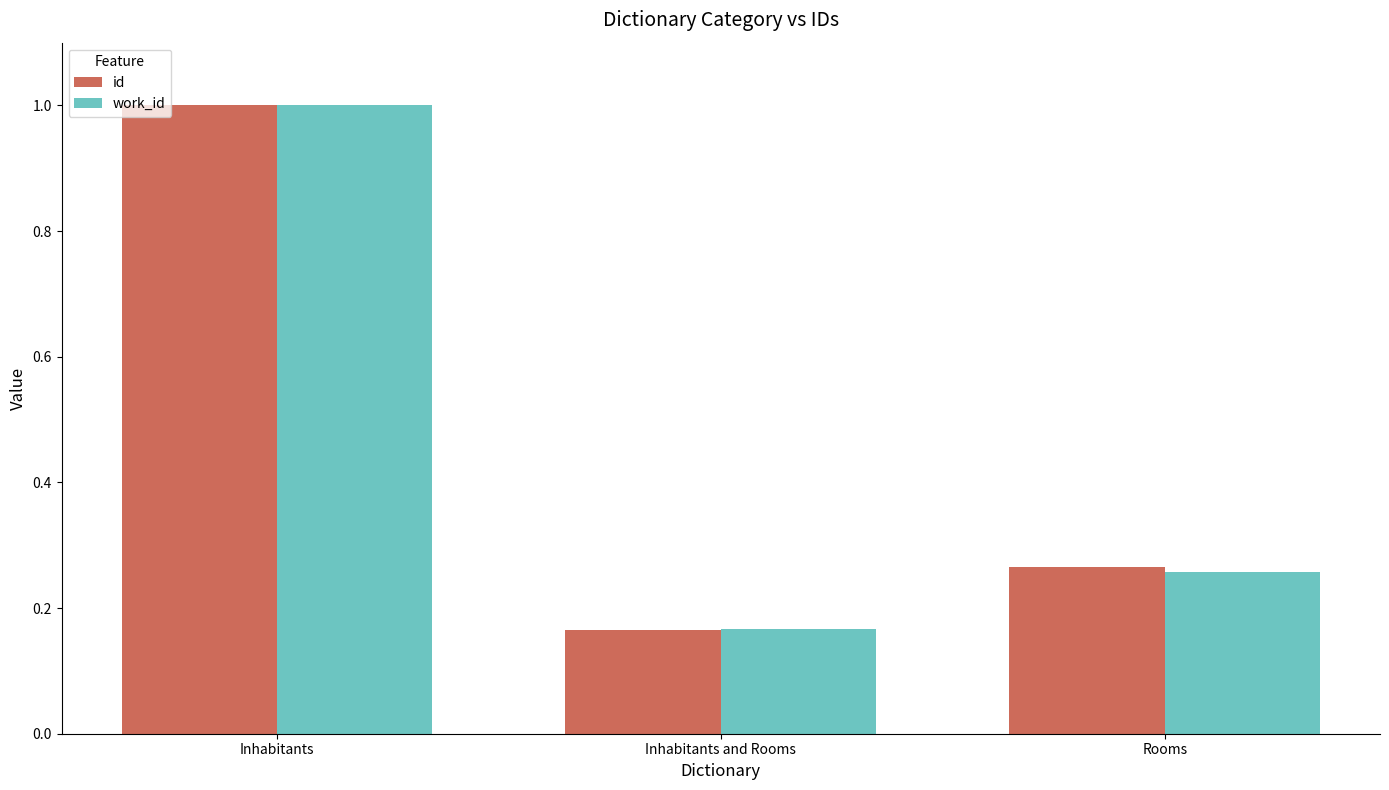

Which series has the widest spread of values?

id